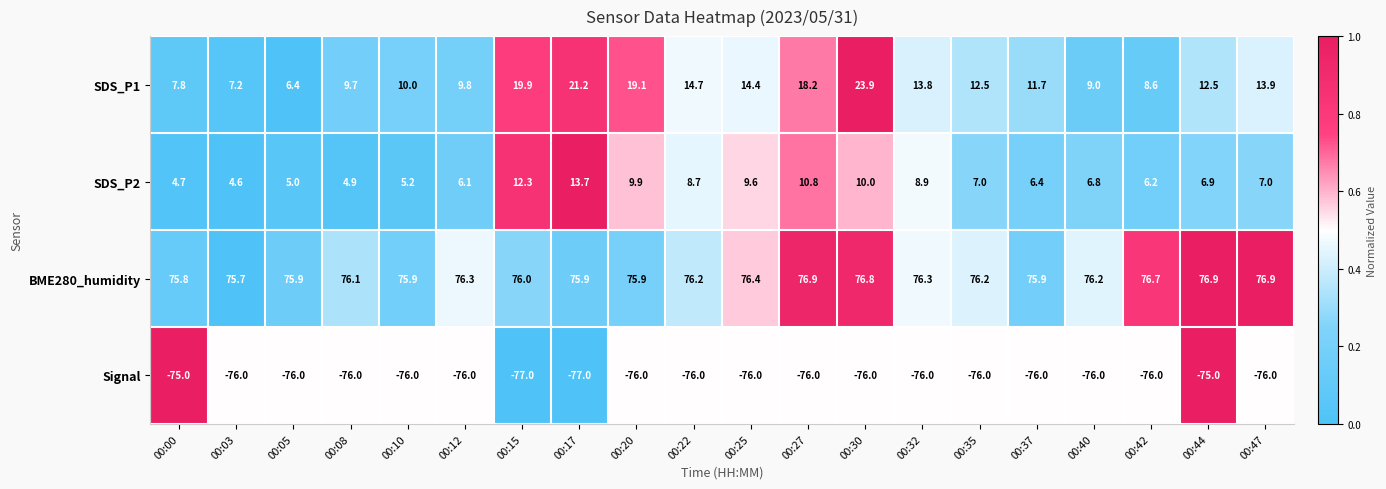

What is the approximate value of SDS_P1 at 00:17?

21.2